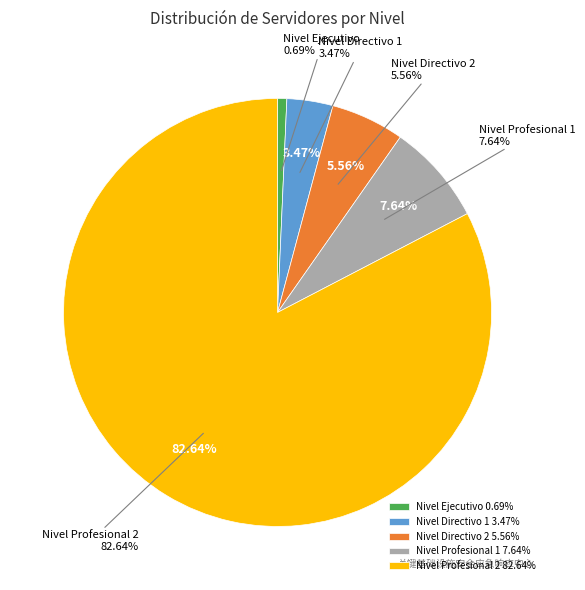

The Nivel Directivo 1 slice represents 3% of the pie. True or false?

True